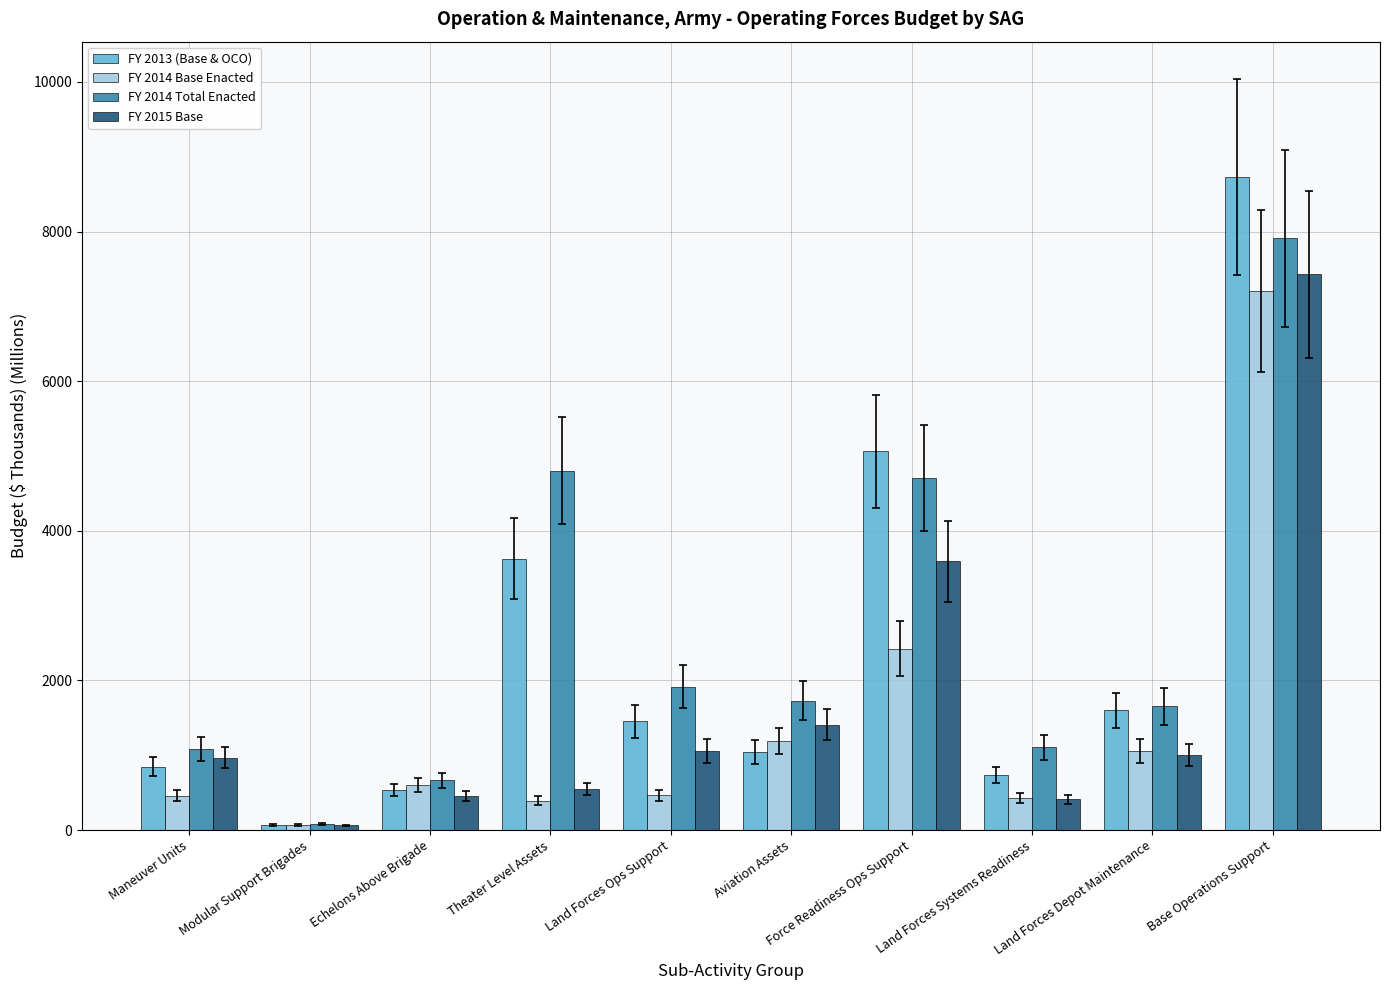

What is the lowest value of the FY 2014 Base Enacted series?

69.4